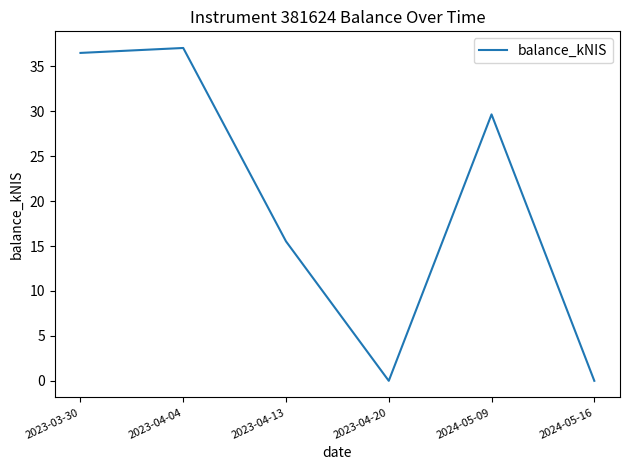

At which label is the value closest to 18?

2023-04-13